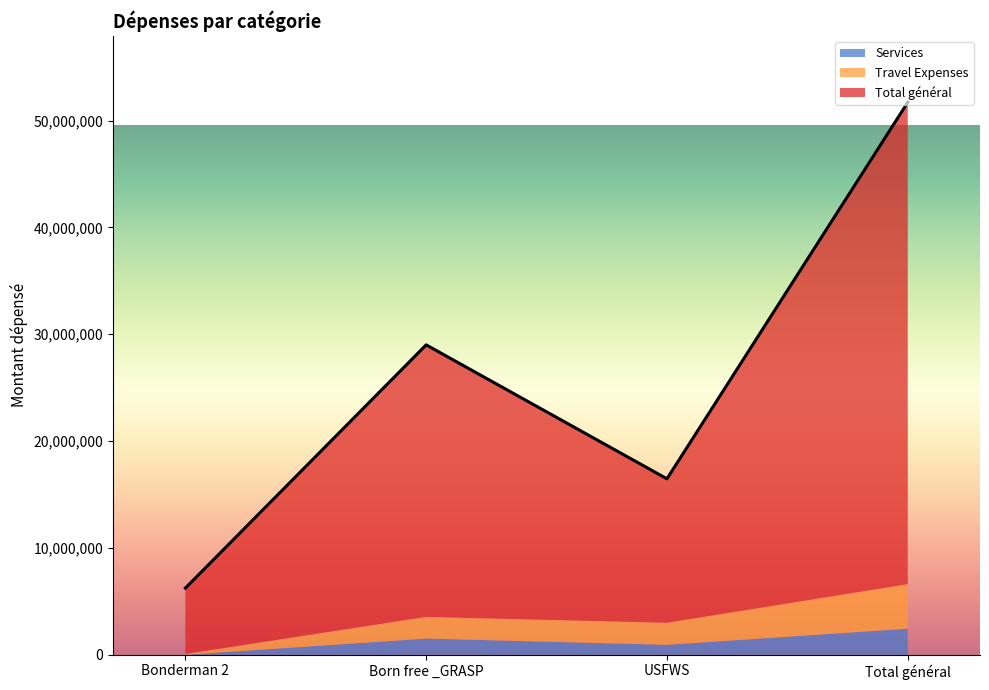

The Total général series shows 13477000 at USFWS. True or false?

True